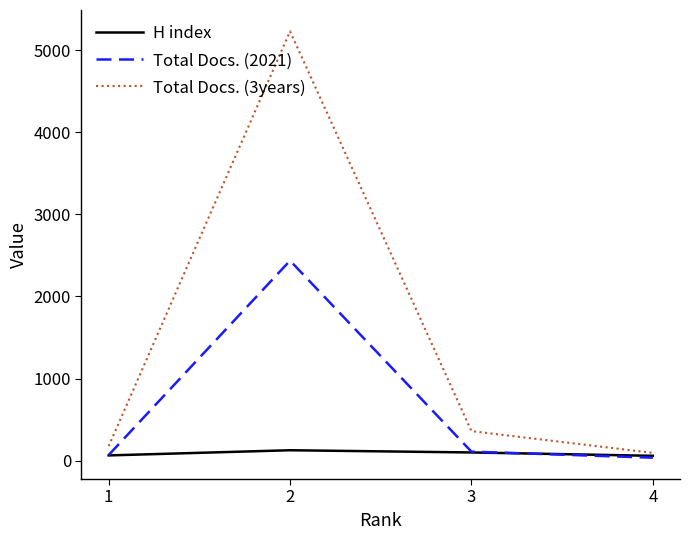

Rank the series by their average value, from lowest to highest.

H index, Total Docs. (2021), Total Docs. (3years)